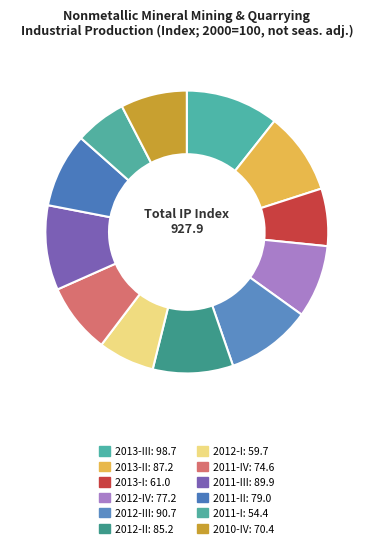

Count the number of slices in the pie.

12